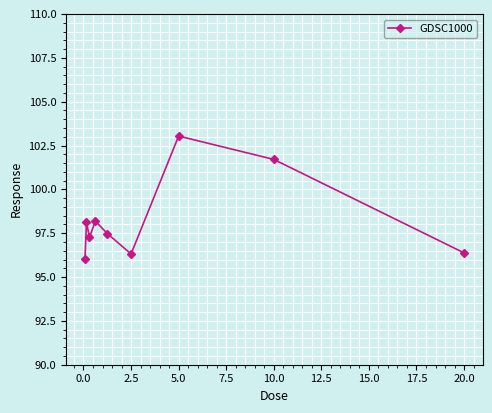

What is the difference between the maximum and minimum values?

7.0